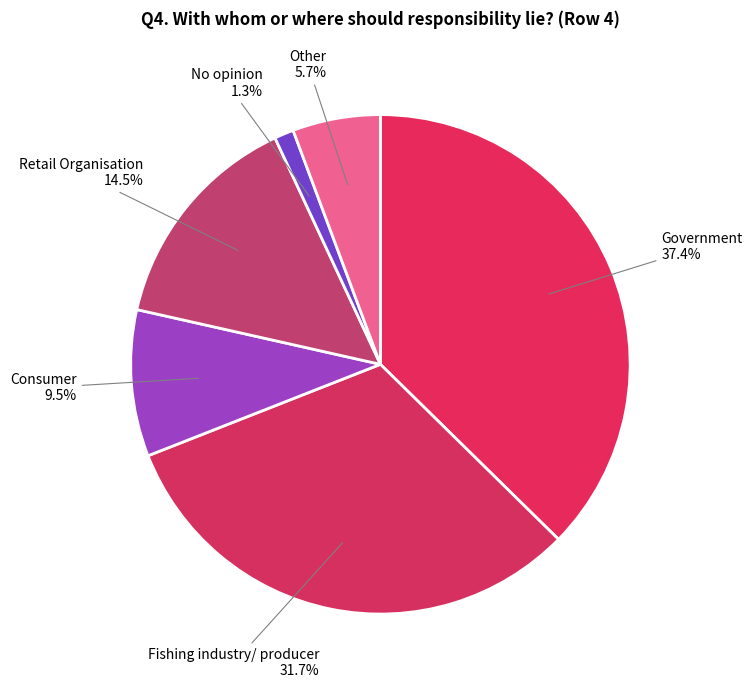

The Fishing industry/ producer slice represents 43% of the pie. True or false?

False